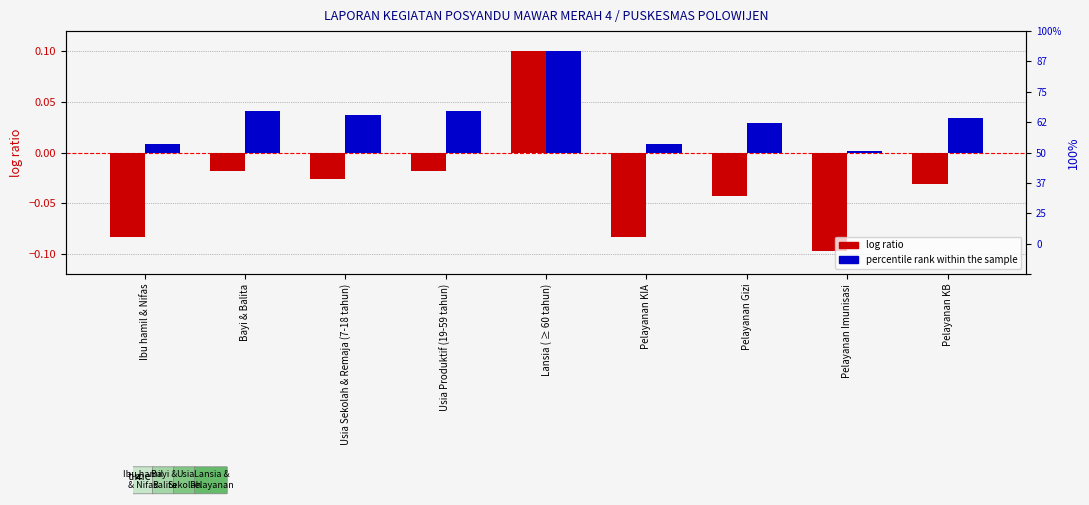

At which category is the sum across all series the highest?

Lansia ( ≥ 60 tahun)